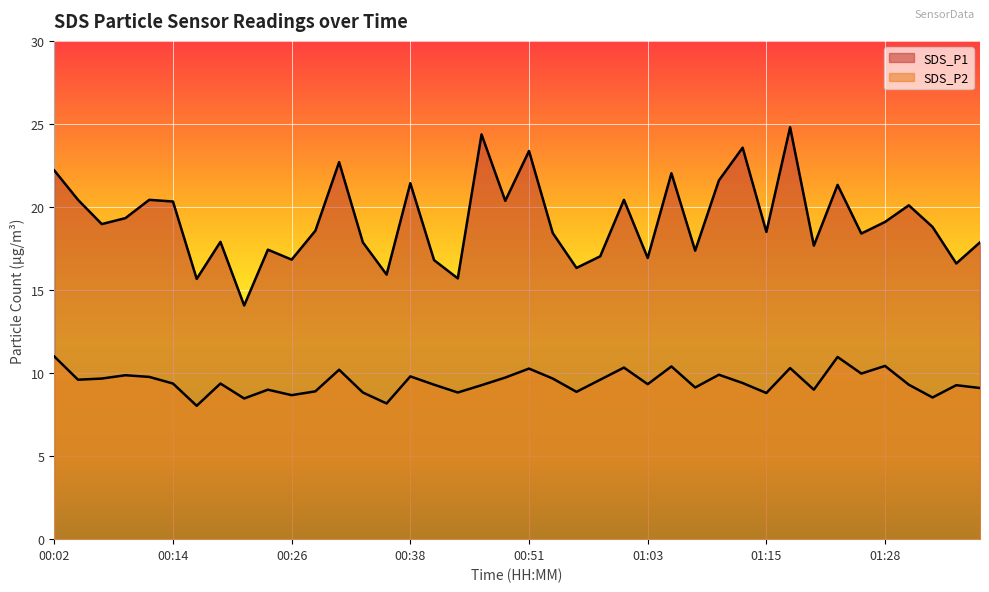

Where does the SDS_P2 series first go above 9?

00:02